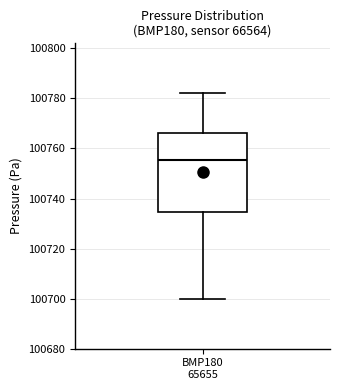

Read this box plot against the y-axis: the position of the median line, the range covered by the box, and the ends of both whiskers. The values are not printed on the chart, so give them approximately, as read against the axis.

median 100756, box 100734 to 100766, whiskers 100700 to 100782